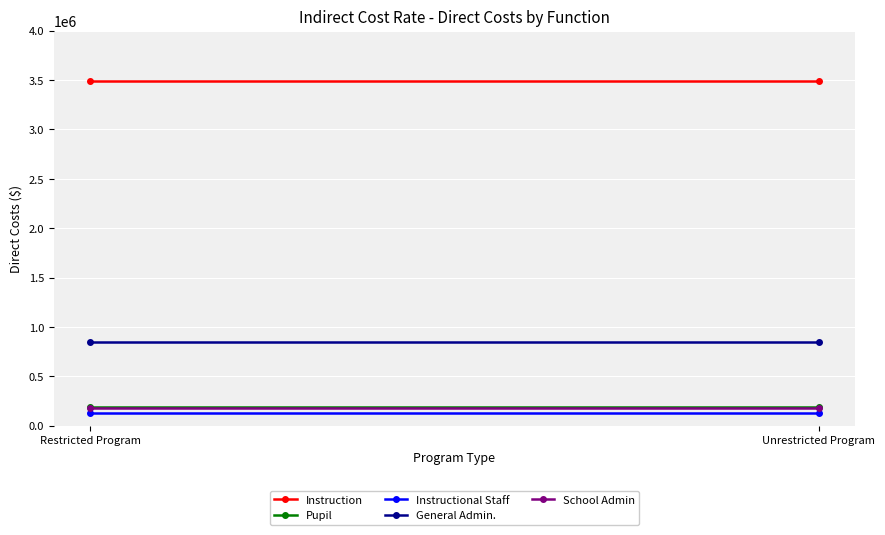

The value of School Admin at Unrestricted Program is 65630. True or false?

False